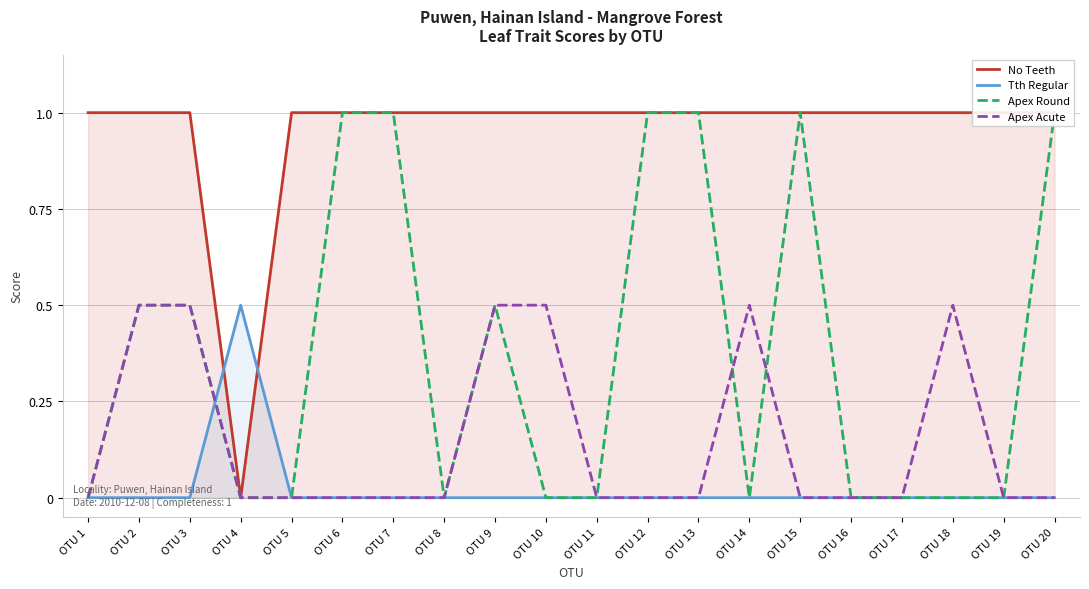

At which label is No Teeth closest to 0?

OTU 4